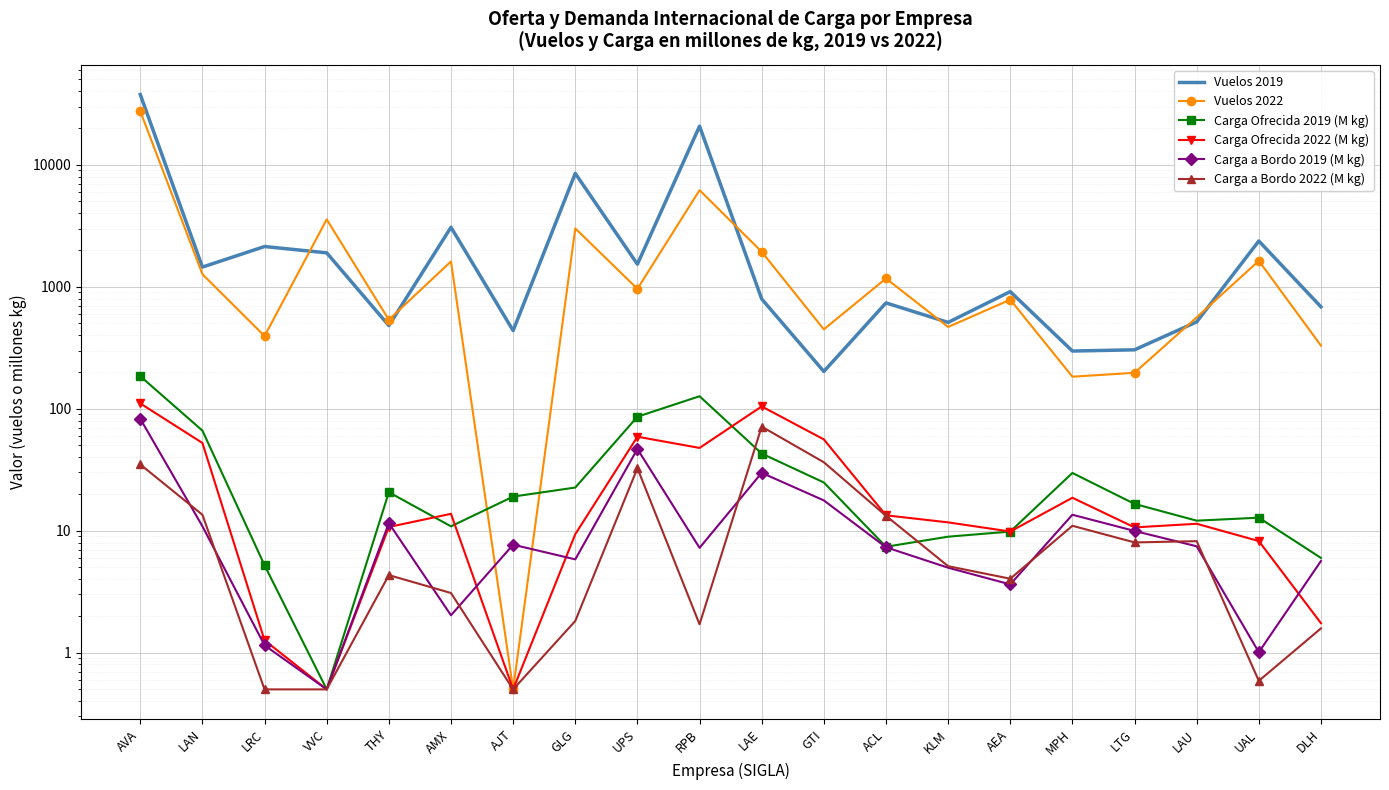

Count the number of data series in this chart.

6